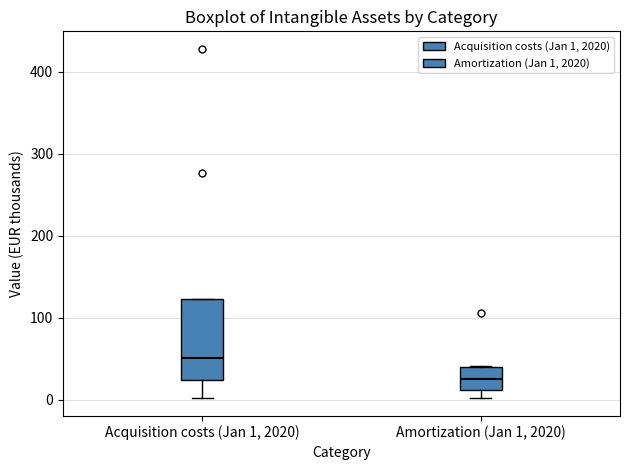

Reading left to right, transcribe this box plot: for each box, give where its median line is, the range the box spans, and where its two whiskers end, as read against the y-axis. The values are not printed on the chart, so give them approximately, as read against the axis.

Acquisition costs (Jan 1, 2020): median 50, box 20 to 120, whiskers 0 to 120
Amortization (Jan 1, 2020): median 30, box 10 to 40, whiskers 0 to 40